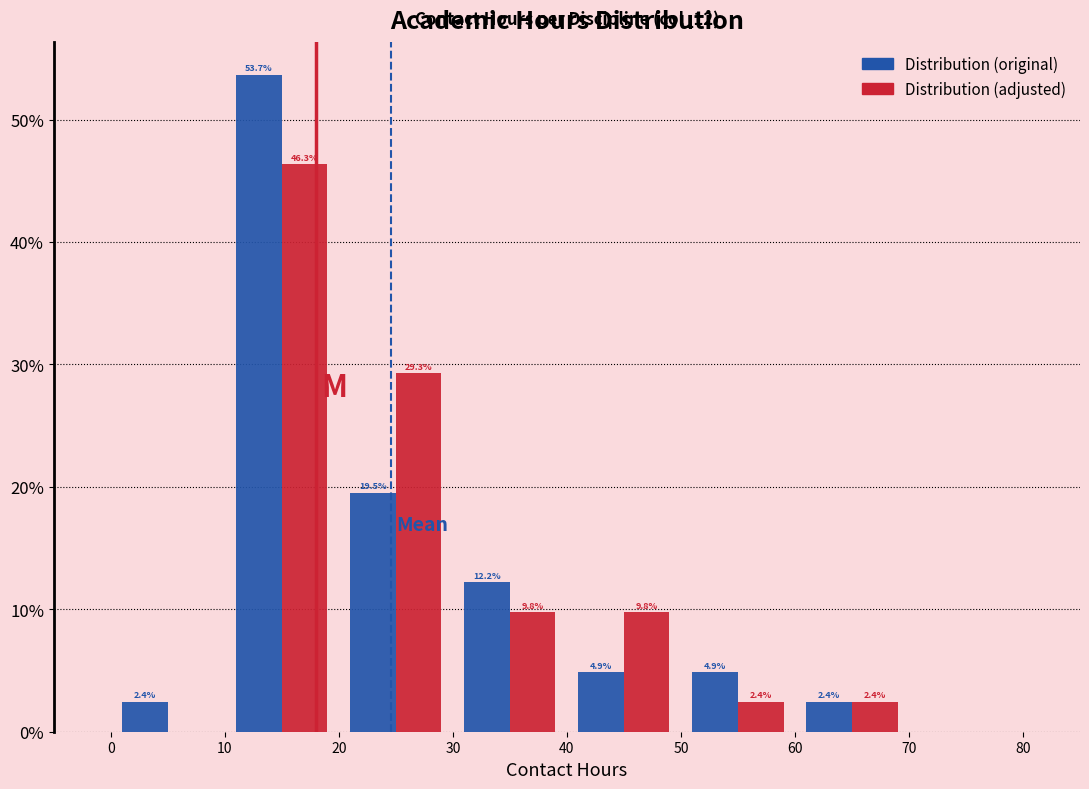

In the Distribution (adjusted) series, which range on the x-axis has the tallest bar?

10 to 20